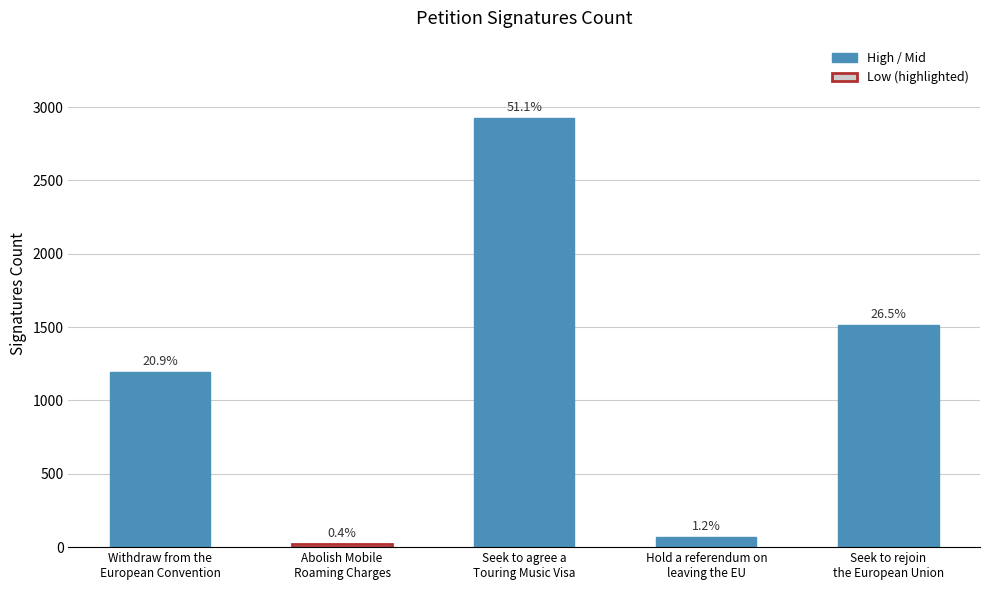

What is the change in value from Seek to agree a
Touring Music Visa to Hold a referendum on
leaving the EU?

-2858